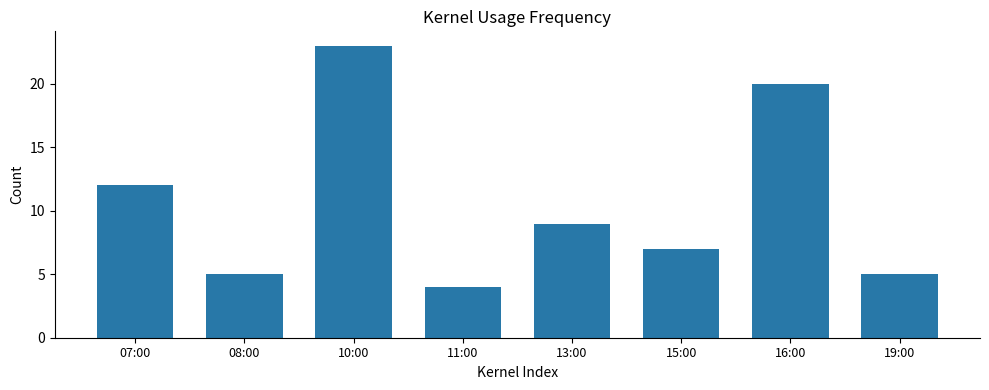

The value at 16:00 is 29. True or false?

False